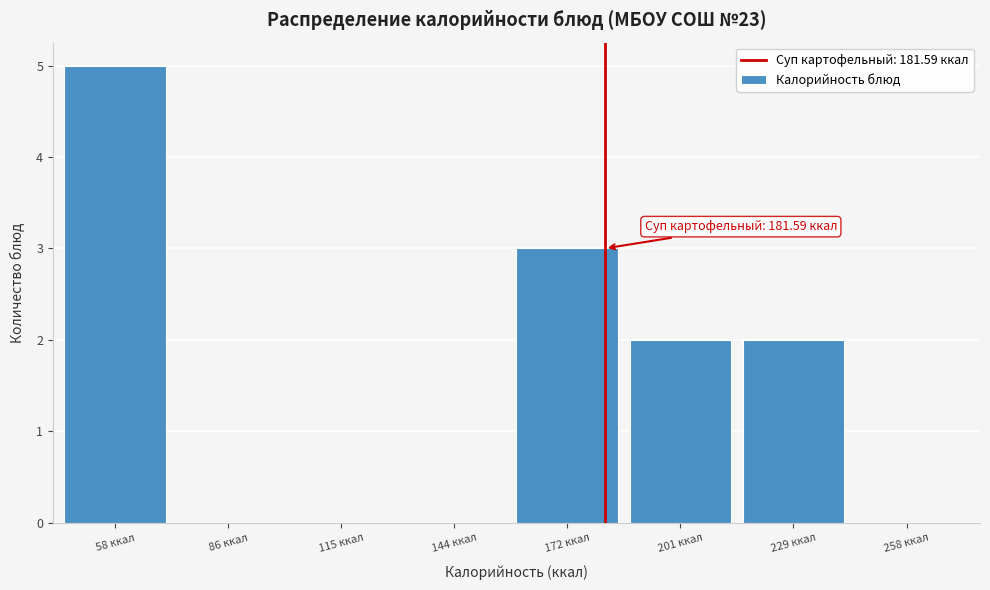

Over which range of the x-axis is the bar tallest?

45 to 75